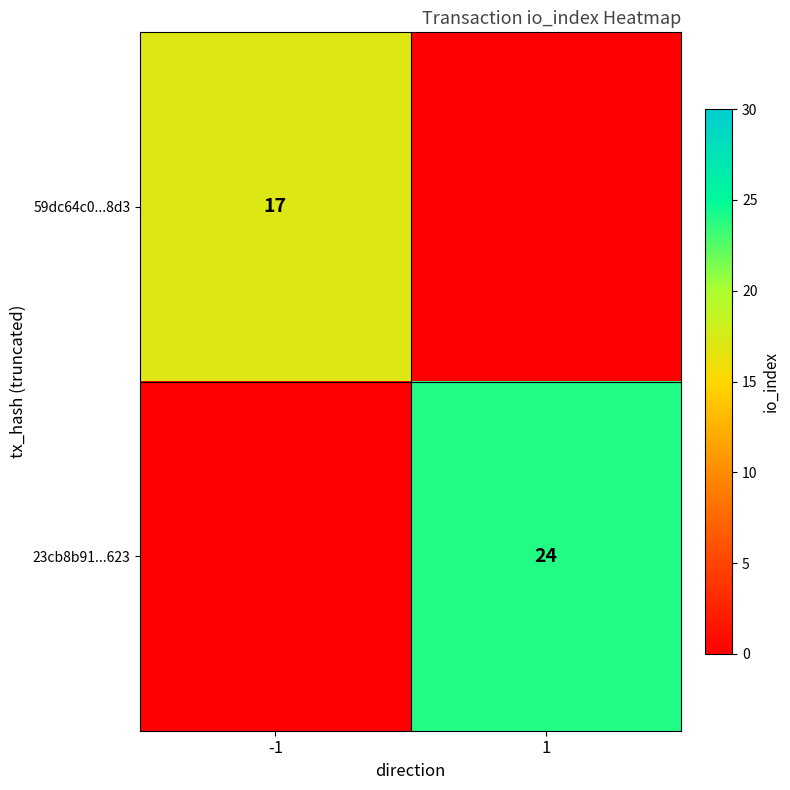

At which category is the sum across all series the highest?

1